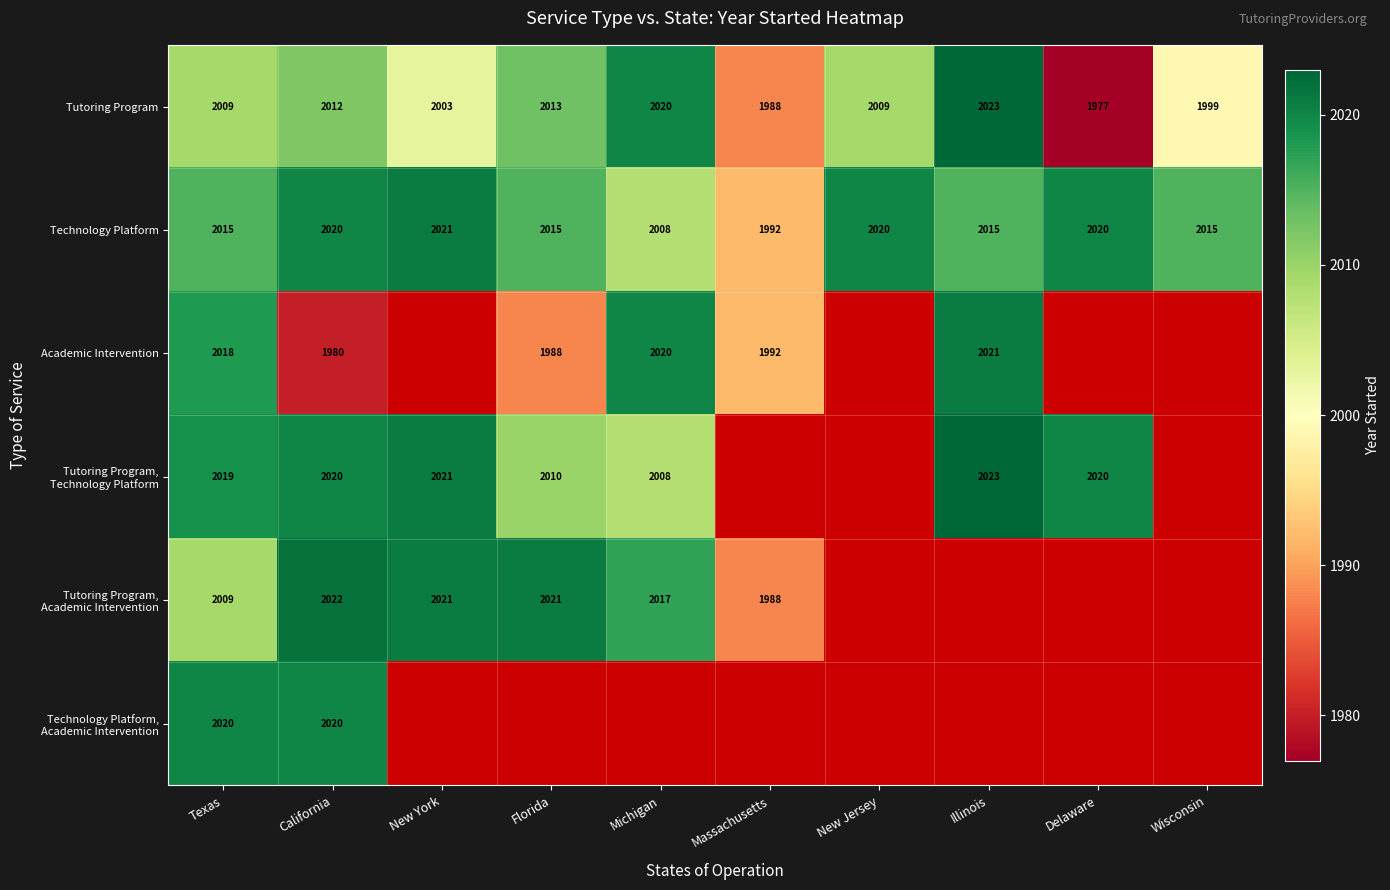

True or false: Technology Platform has a value of 2021 at New York.

True